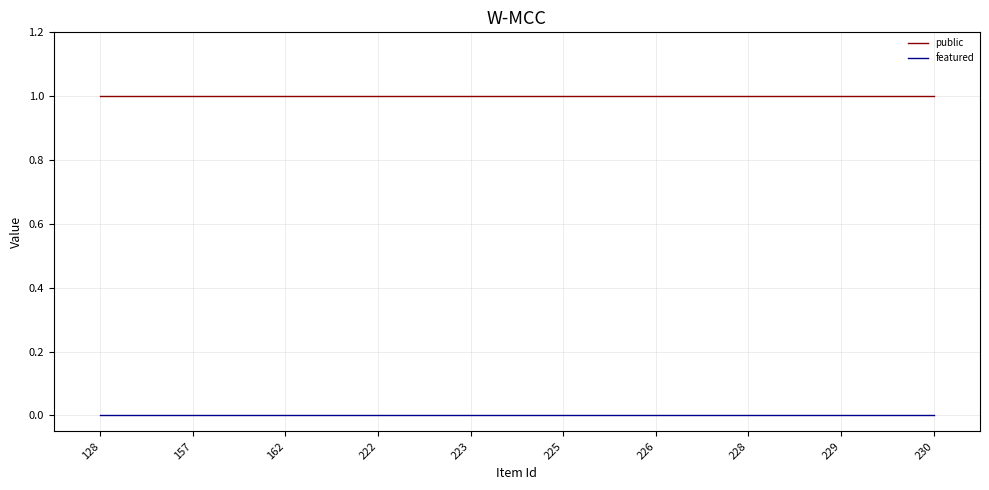

What are all the series names shown in the legend?

public, featured